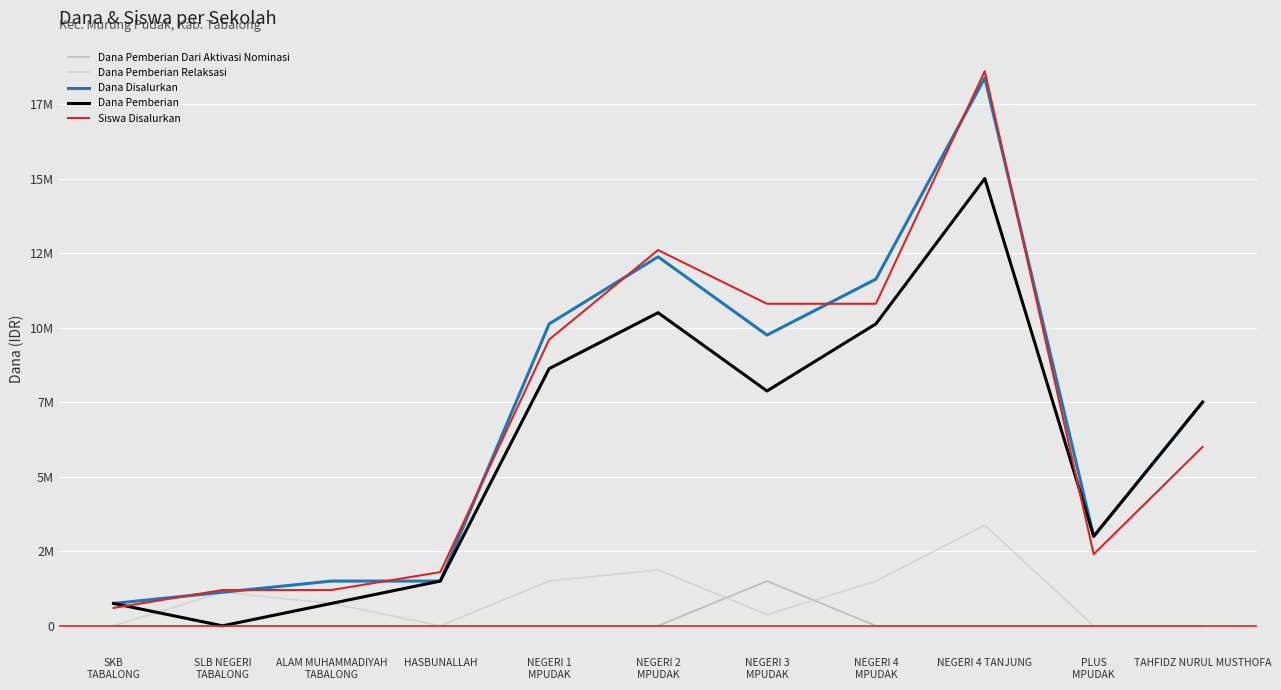

What are all the series names shown in the legend?

Dana Pemberian Dari Aktivasi Nominasi, Dana Pemberian Relaksasi, Dana Disalurkan, Dana Pemberian, Siswa Disalurkan